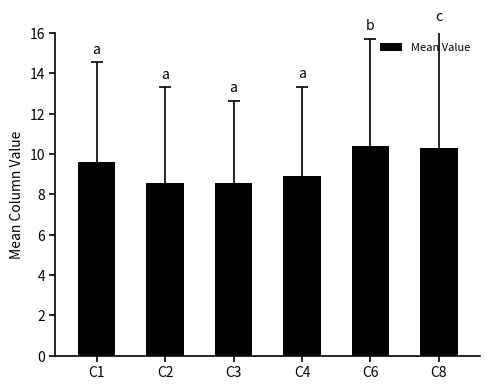

The chart shows a value of 5.5 at C8. True or false?

False